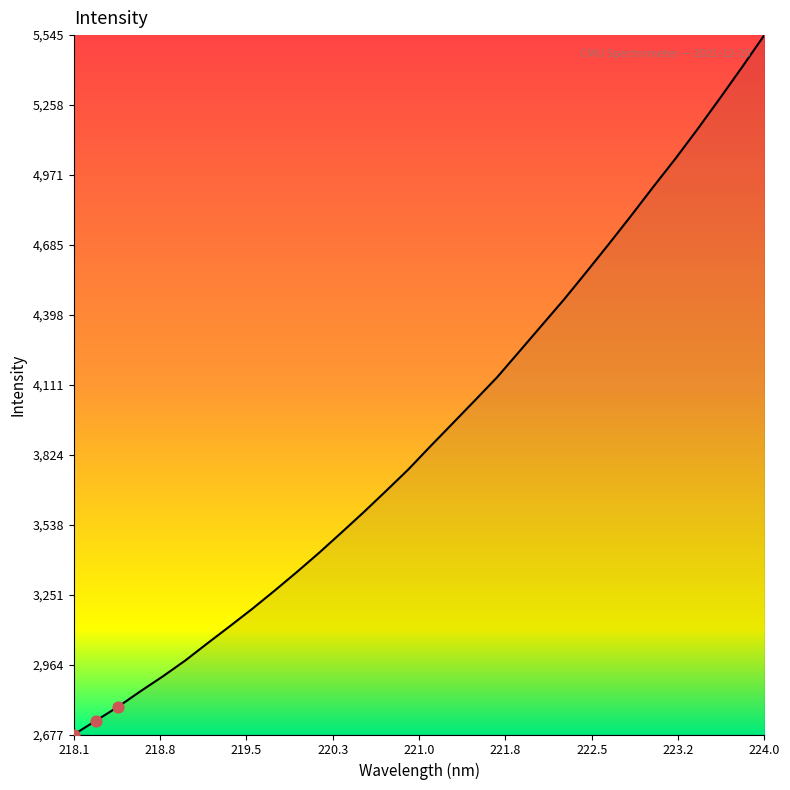

What is the smallest value displayed?

2677.3